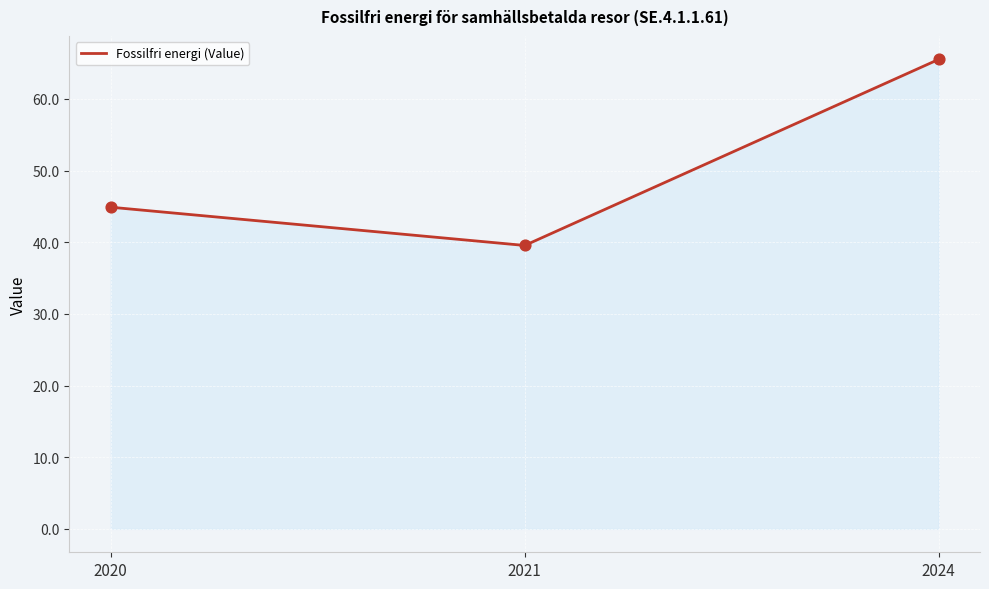

What is the change in value from 2020 to 2024?

+20.6